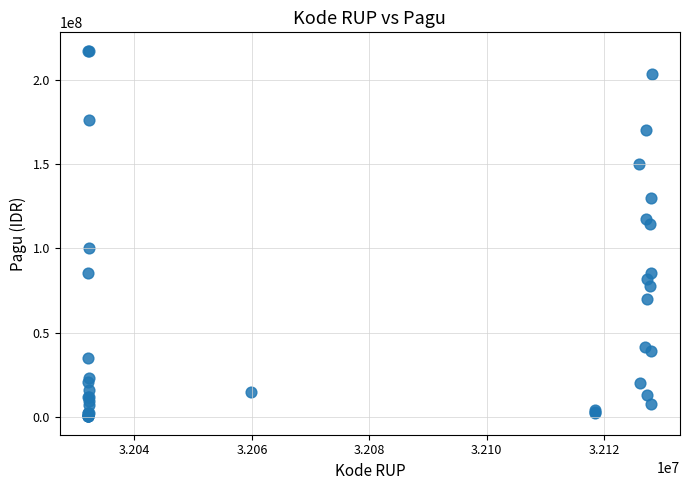

What Y value in the scatter plot is closest to 108830000?

114296000